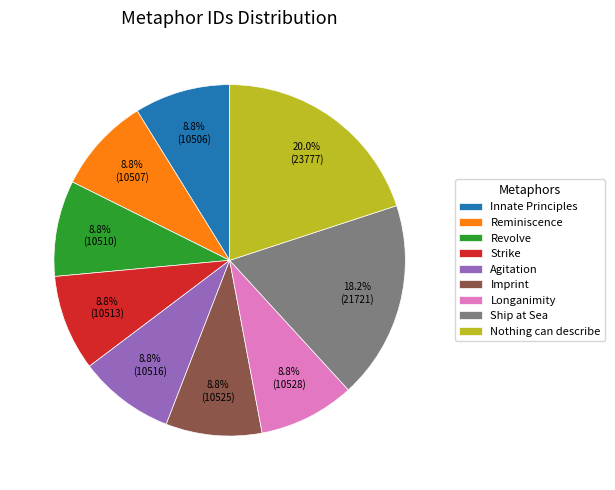

How many slices are in this pie chart?

9